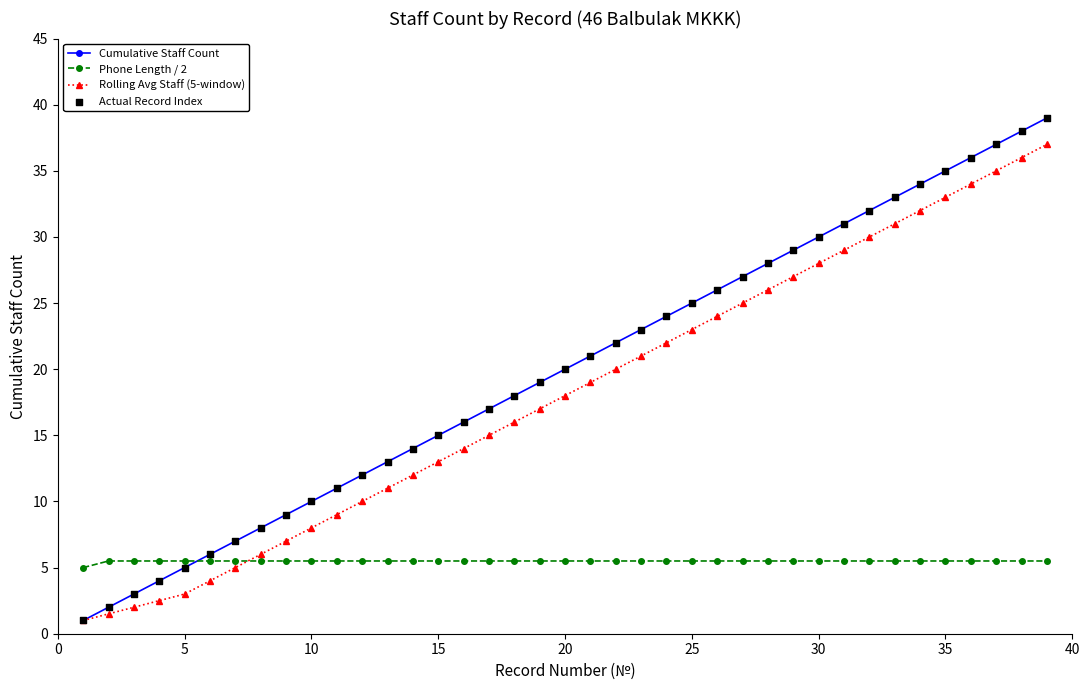

True or false: Cumulative Staff Count has more than 0 interior local peaks.

False